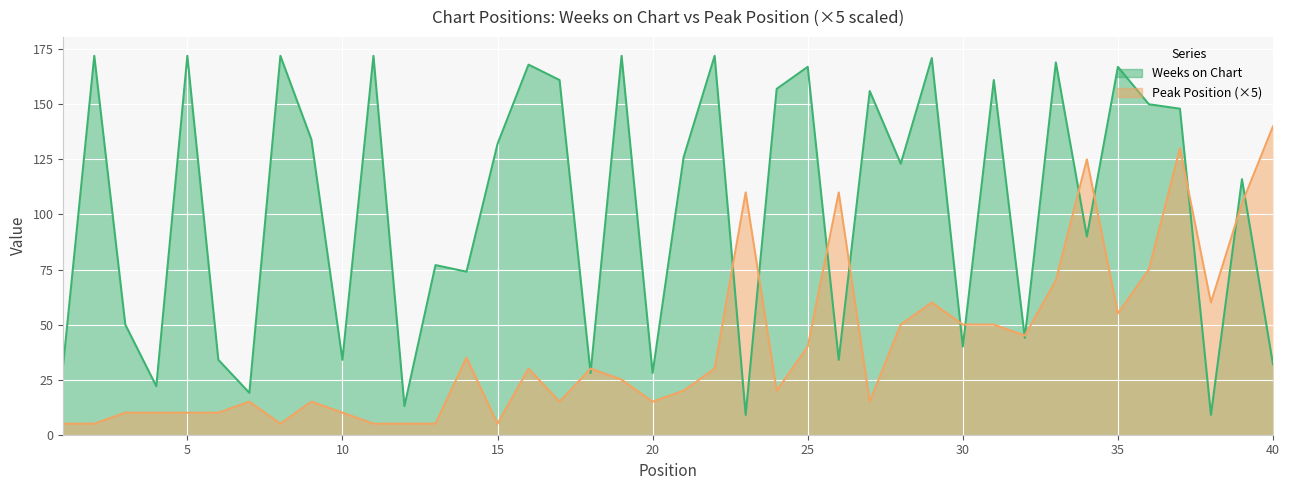

What is the difference between the second highest and second lowest values in the Peak Position series?

125